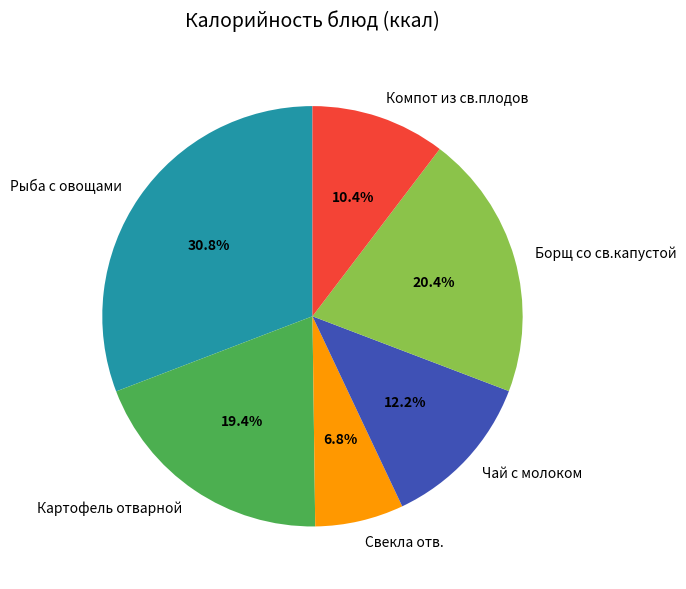

The Рыба с овощами slice represents 31% of the pie. True or false?

True